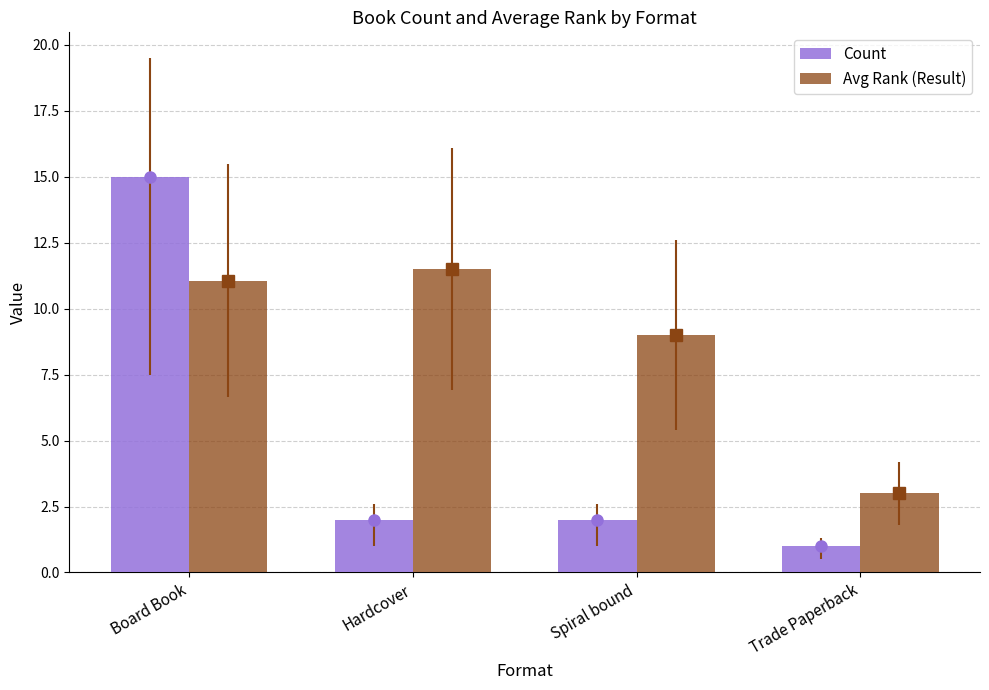

What is the value of the Avg Rank (Result) bar at the 2nd from the left?

11.5